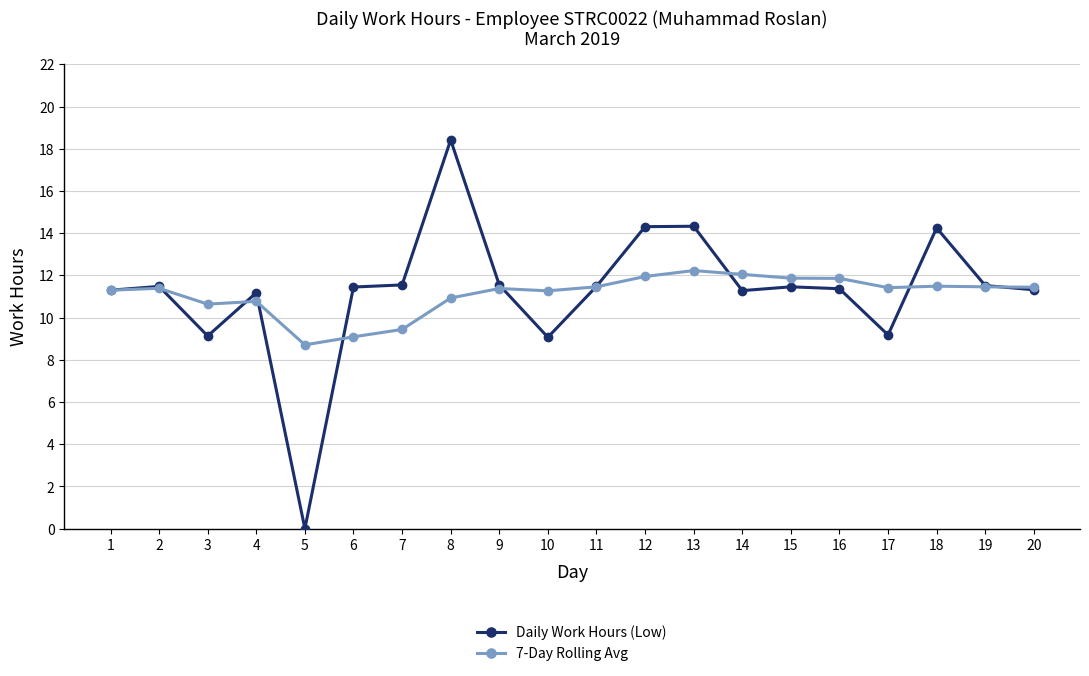

What are all the series names shown in the legend?

Daily Work Hours (Low), 7-Day Rolling Avg